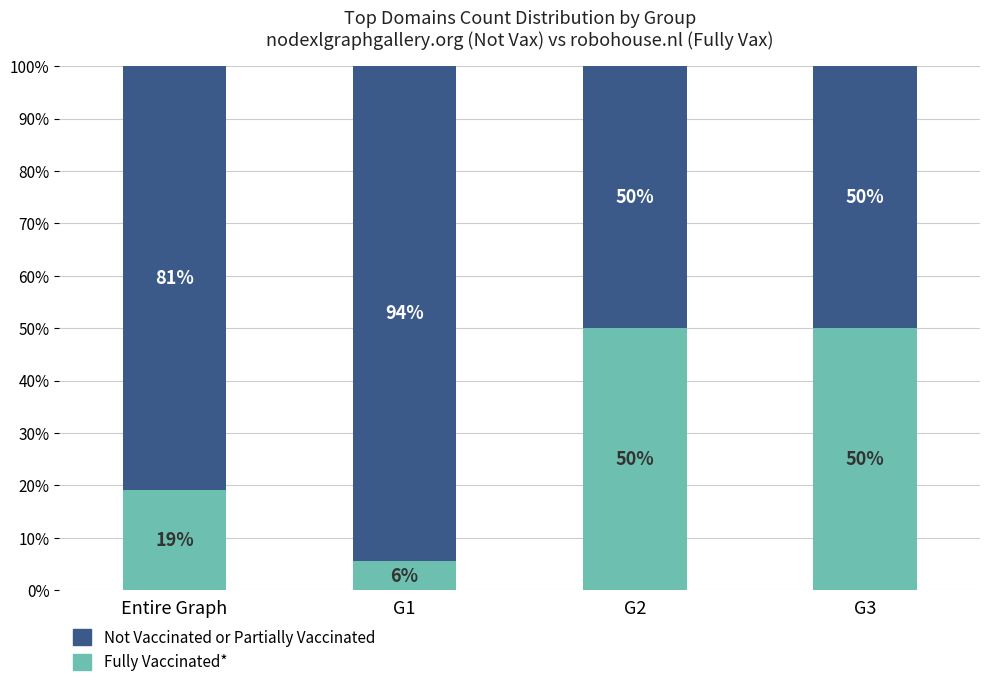

What is the average value of the Fully Vaccinated* series?

31.2